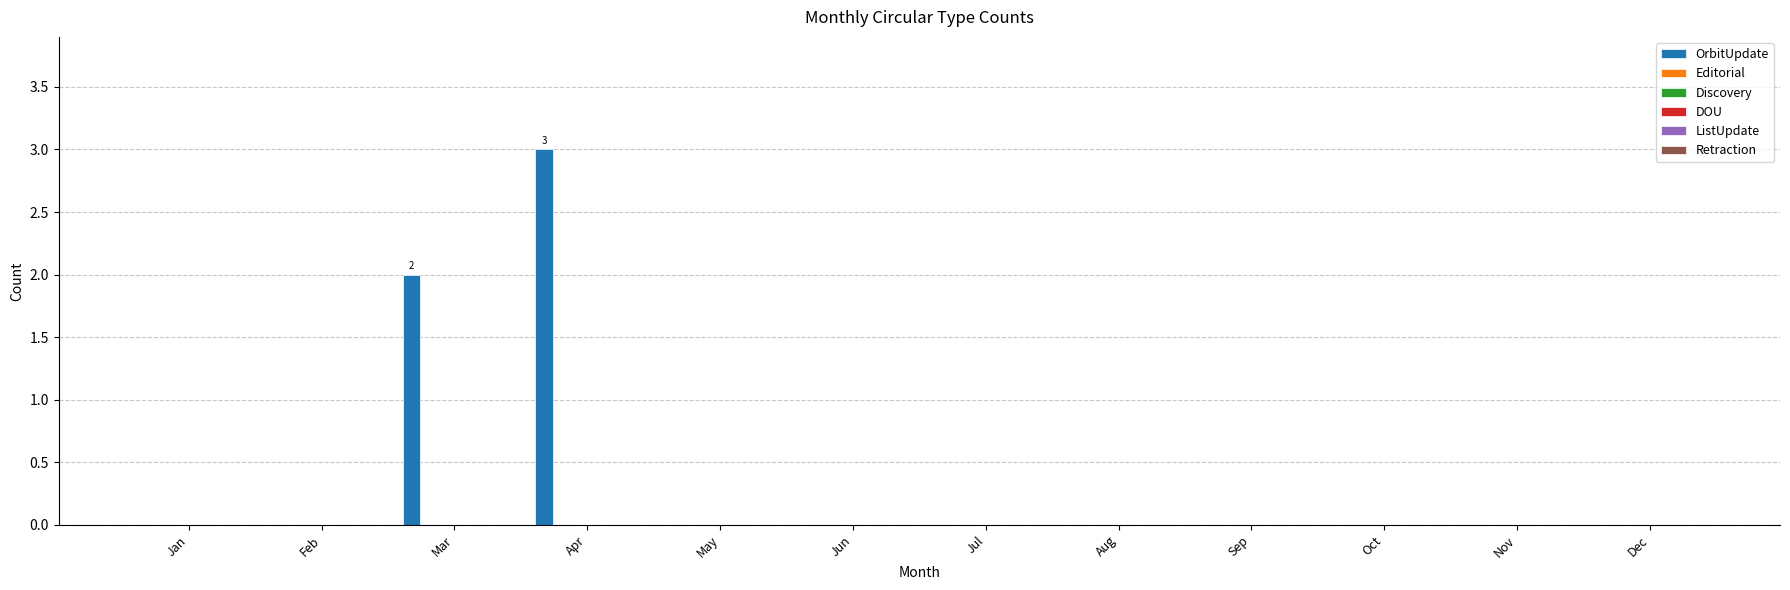

What is the sum of all values?

5